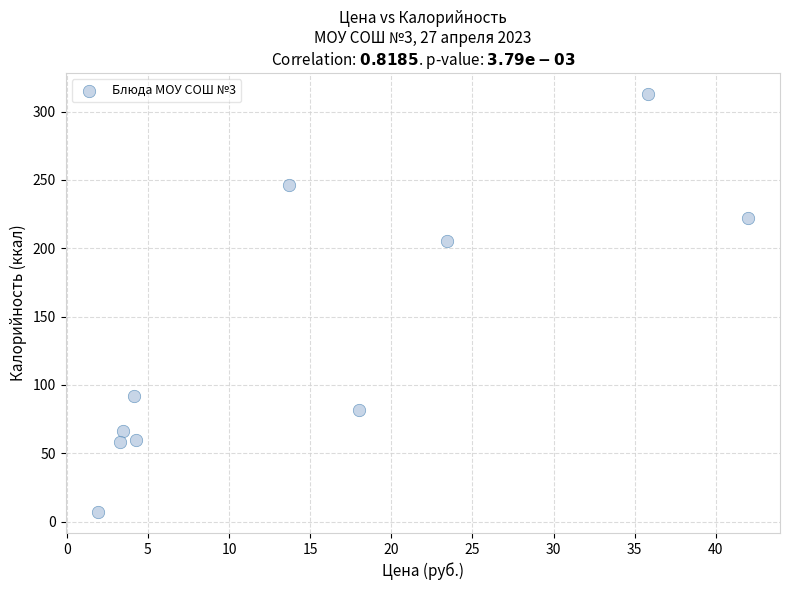

What Y value in the scatter plot is closest to 160?

205